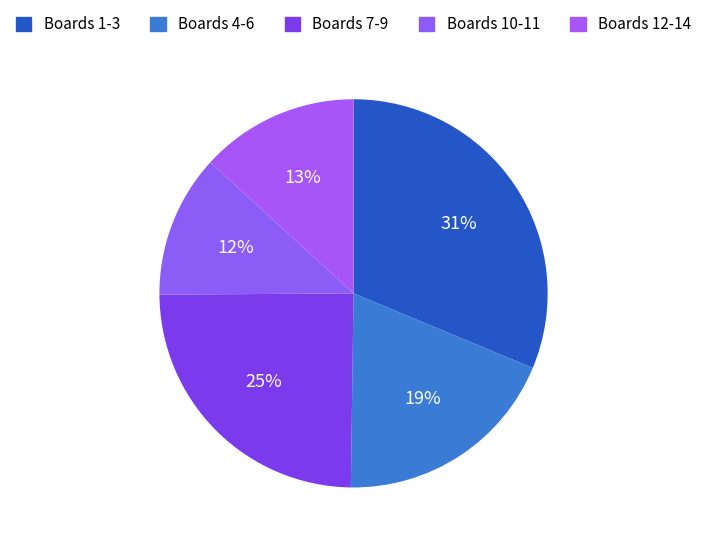

Rank the categories by value from lowest to highest.

Boards 10-11, Boards 12-14, Boards 4-6, Boards 7-9, Boards 1-3